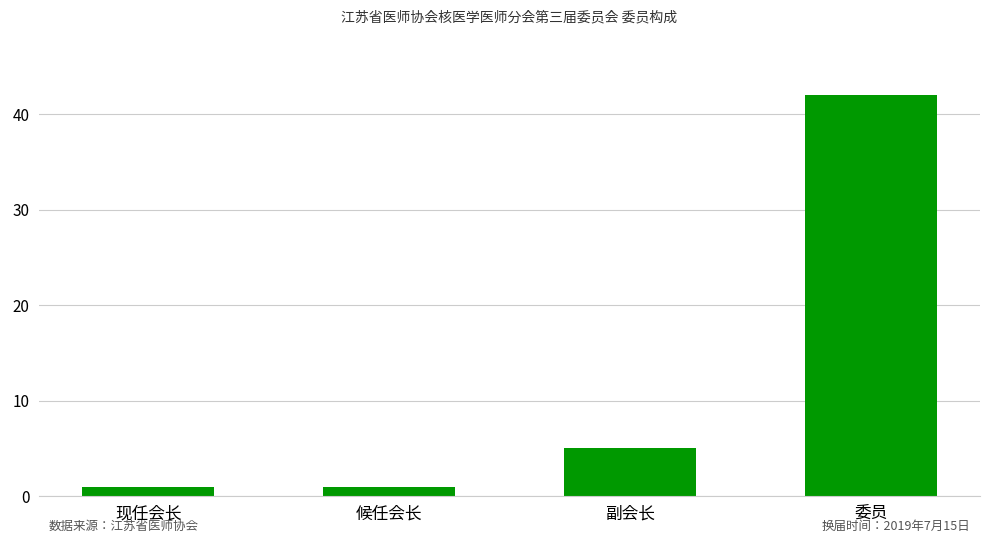

How many bars are there in total?

4